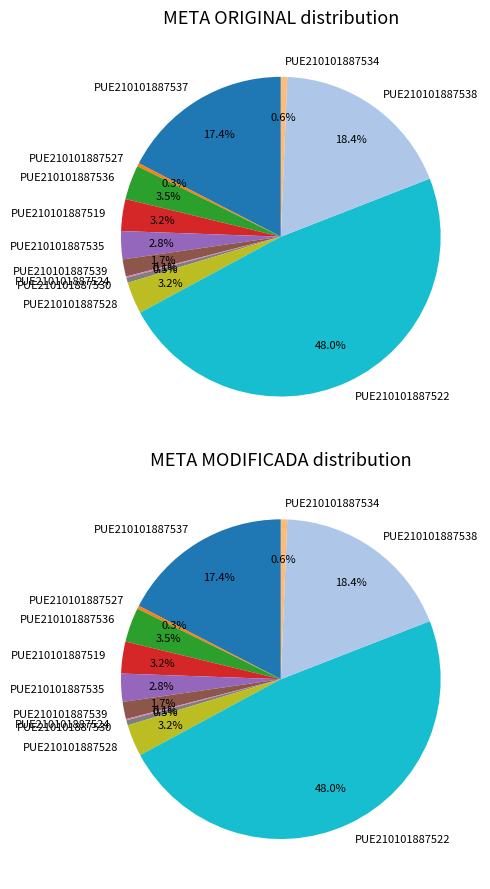

Does any single category account for the majority?

No